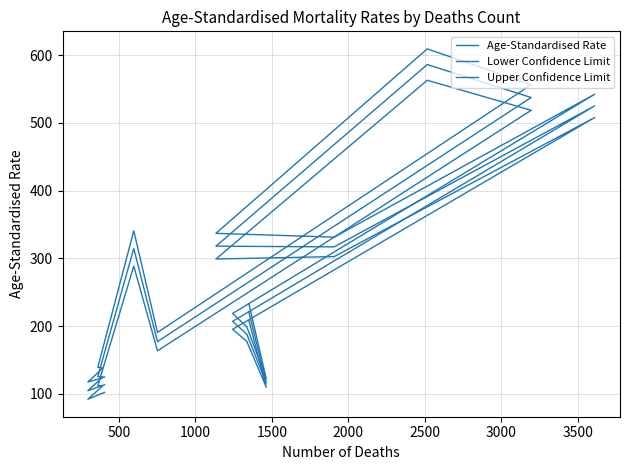

What is the difference between the maximum and minimum values in the Lower Confidence Limit series?

470.6